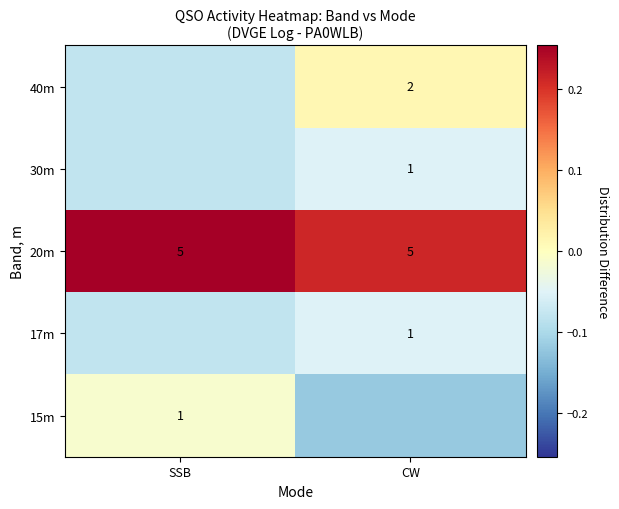

Which label corresponds to the largest value in the chart?

SSB